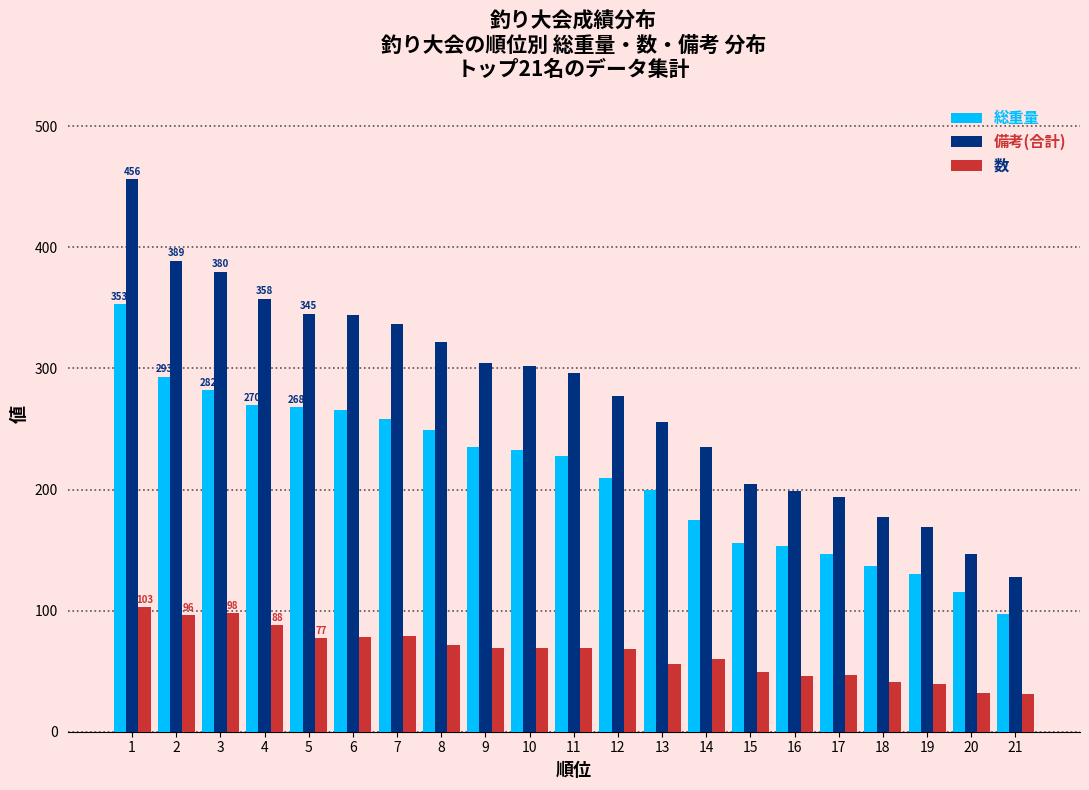

What is the difference between the highest and lowest values at 7?

258.0